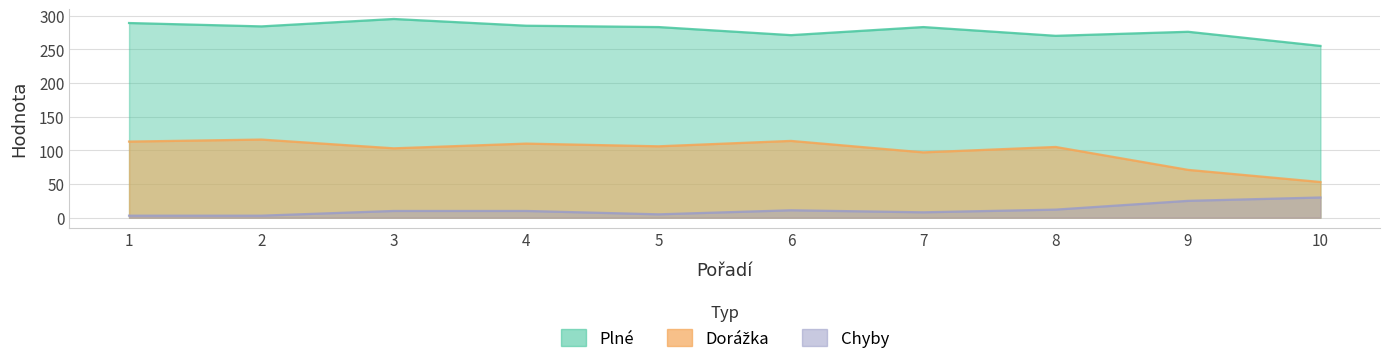

What is the difference between the second highest and minimum values in the Plné series?

34